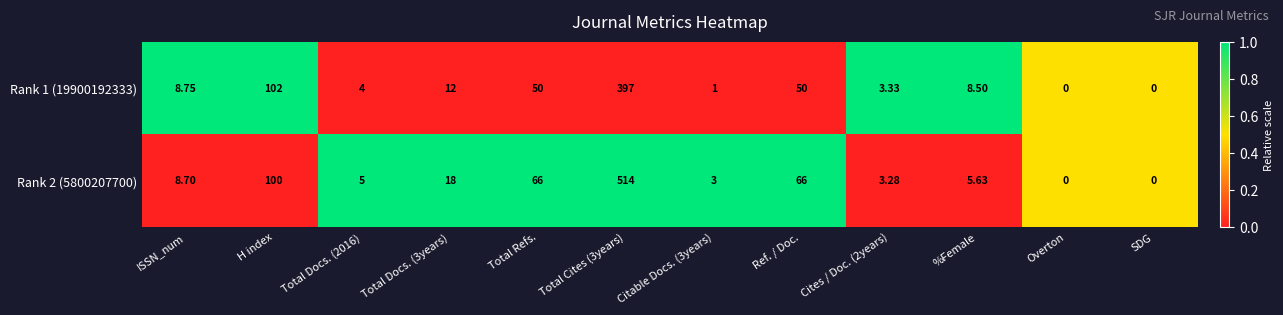

List the series in order of their peak value, lowest first.

Rank 1 (19900192333), Rank 2 (5800207700)